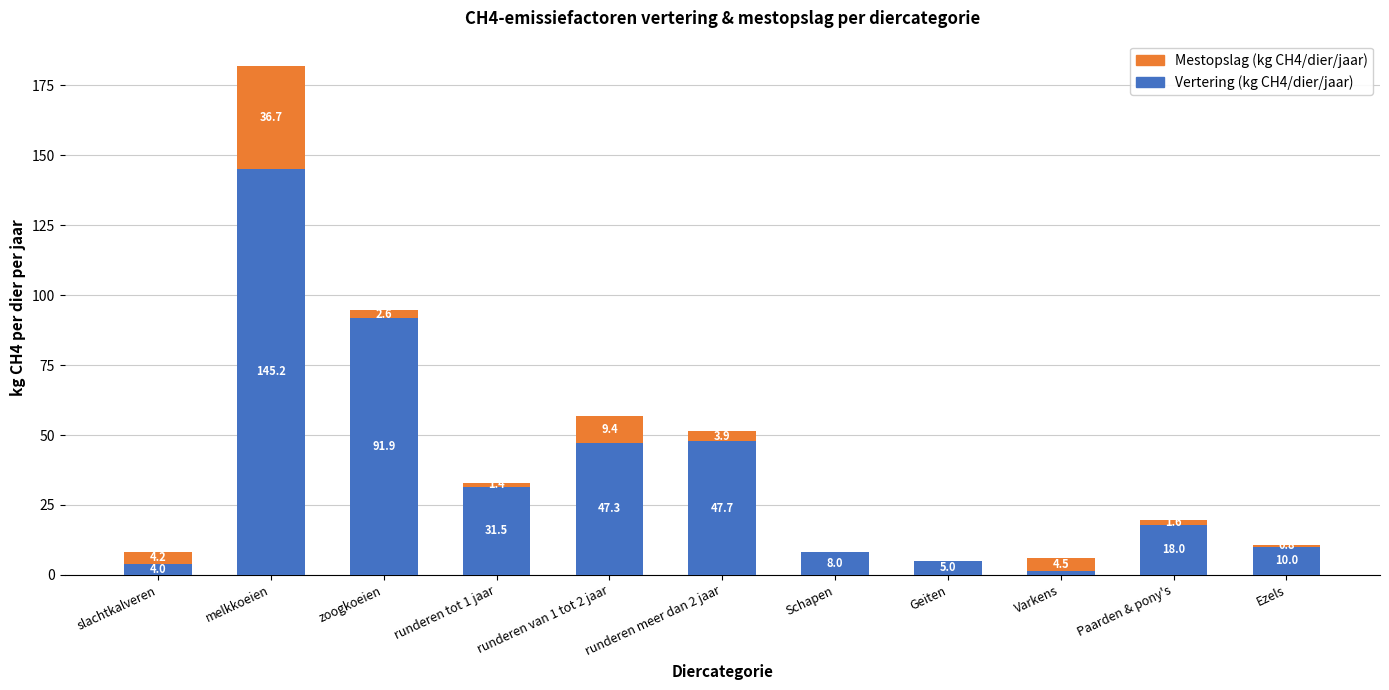

At which category is the sum across all series the highest?

melkkoeien